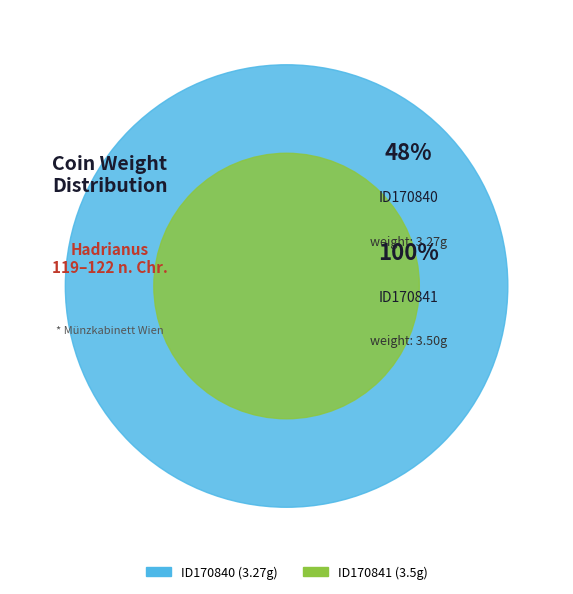

How many slices are in this pie chart?

2